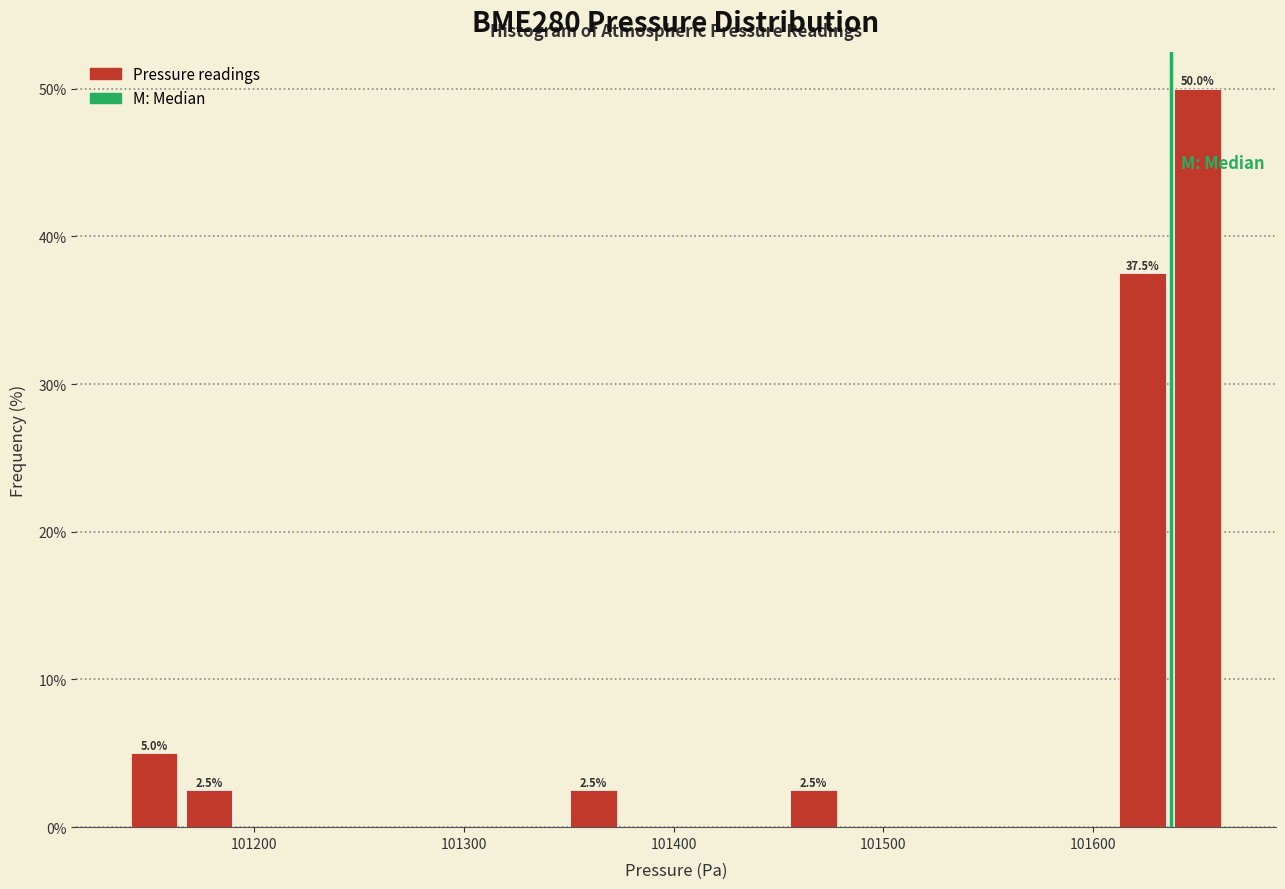

Read against the x-axis, roughly where is the centre of the tallest bar?

101650